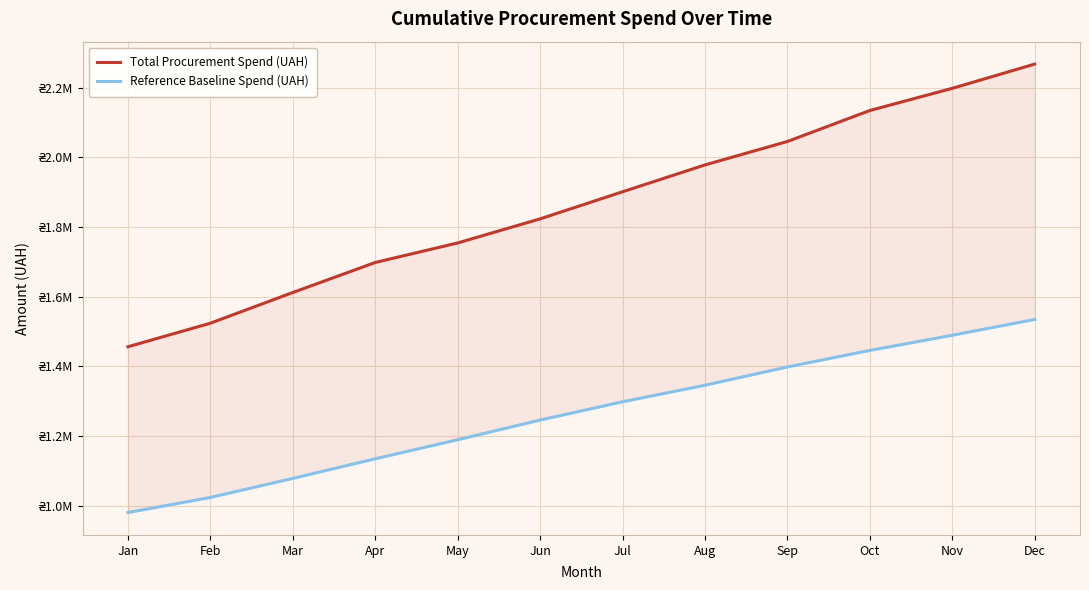

True or false: Total Procurement Spend (UAH) and Reference Baseline Spend (UAH) intersect in this chart.

False